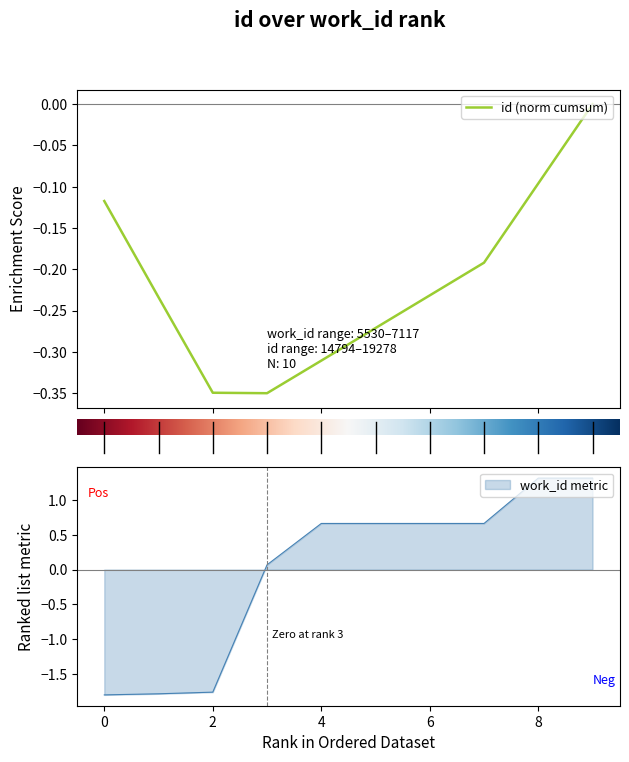

What is the difference between the maximum and minimum values?

3.1